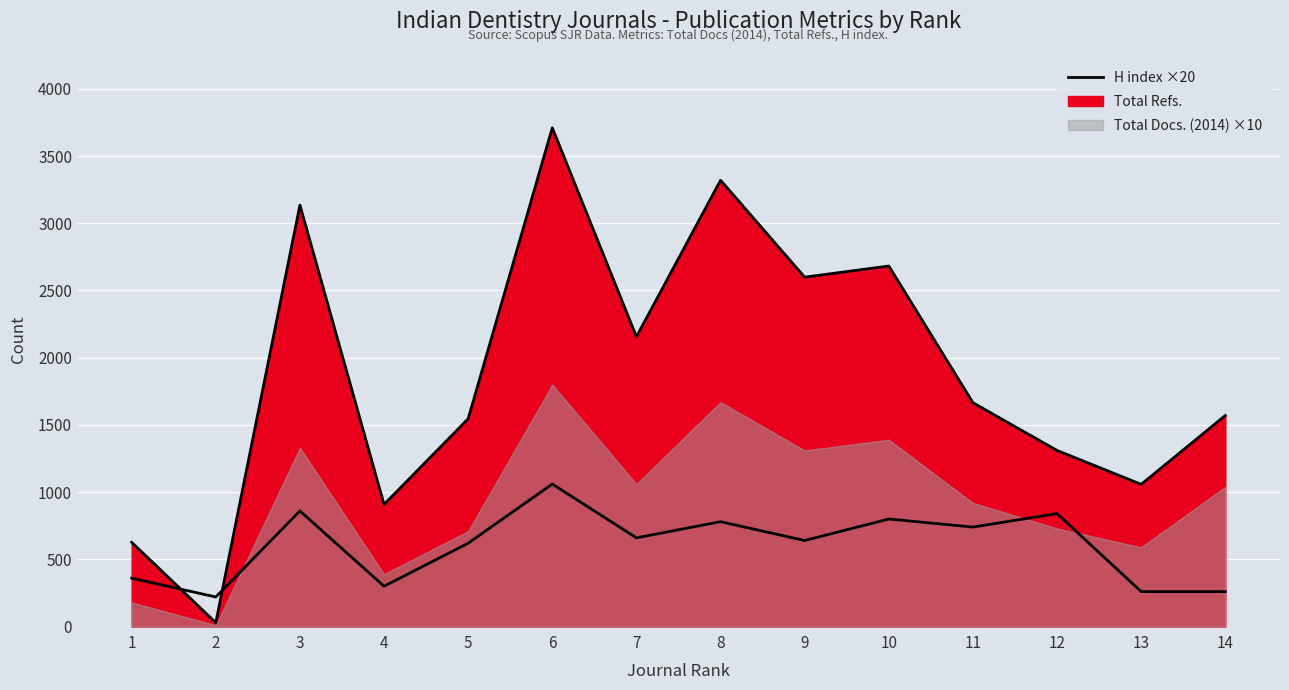

Where is the first local minimum for H index (line)?

2